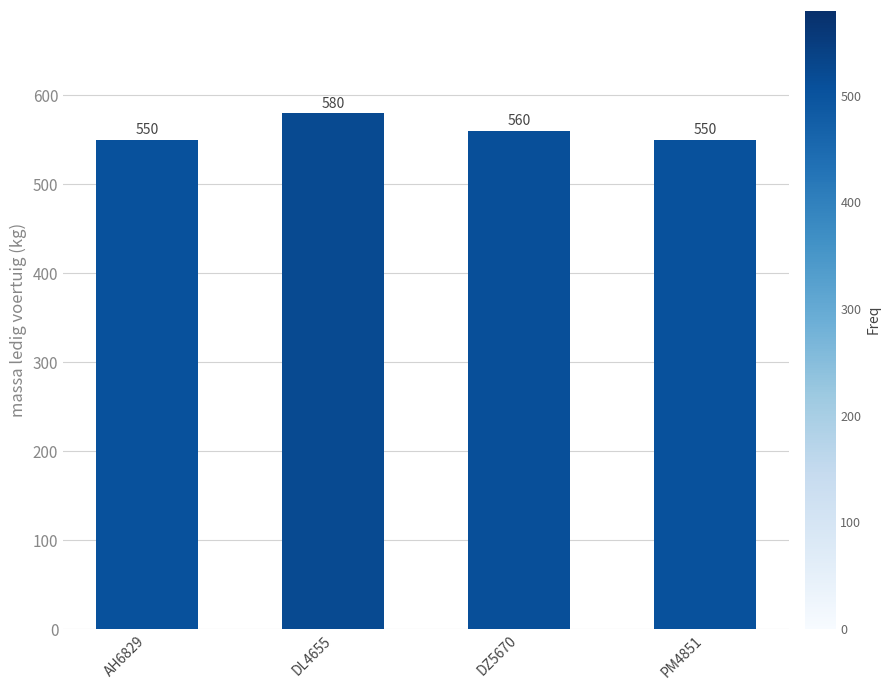

Reading left to right, extract all data points from this chart.

550	580	560	550